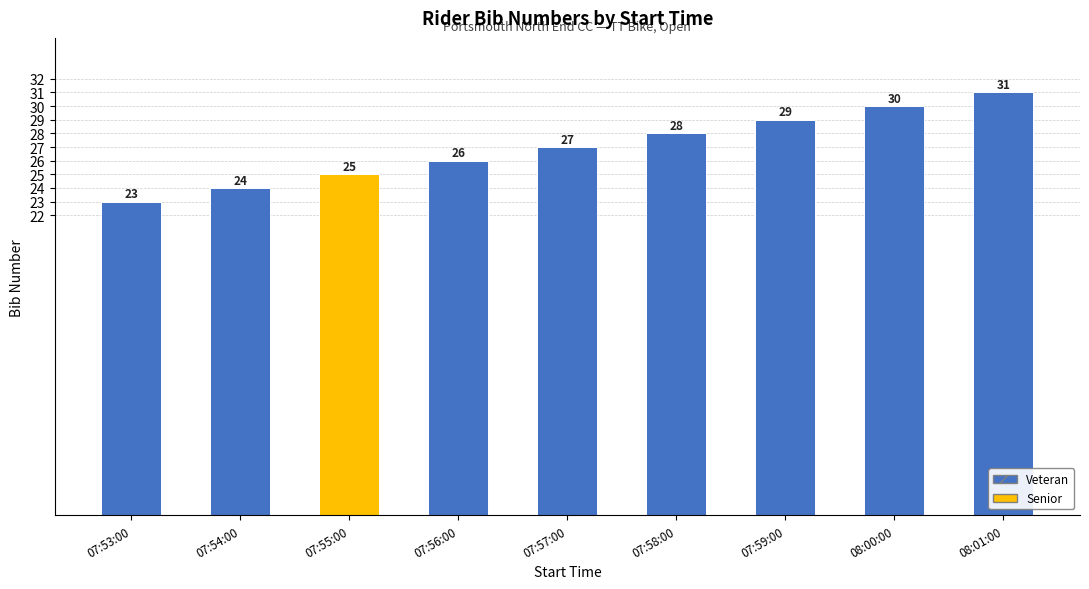

Count the number of categories in the chart.

9